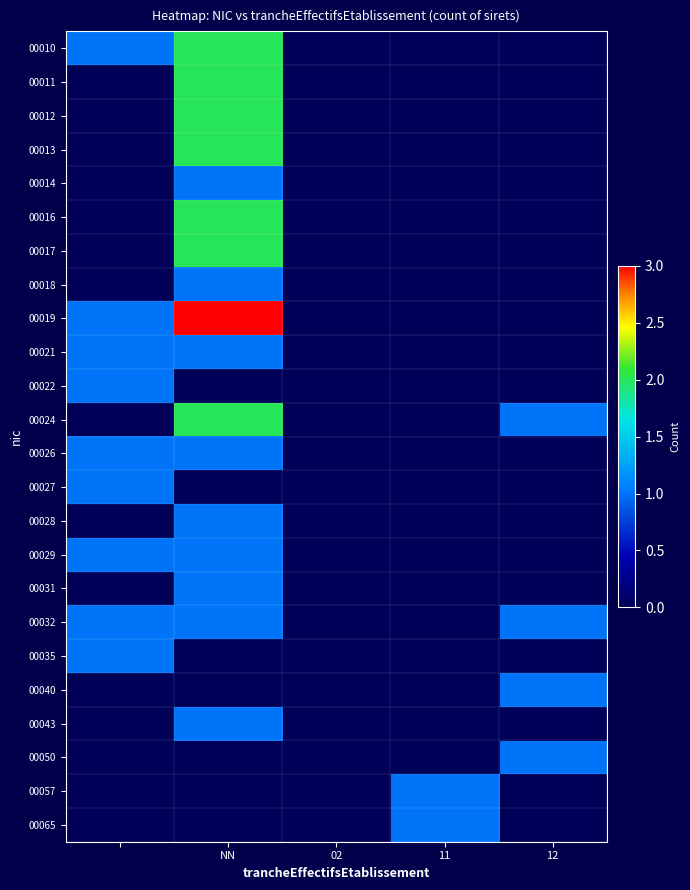

Which series has the widest spread of values?

00019